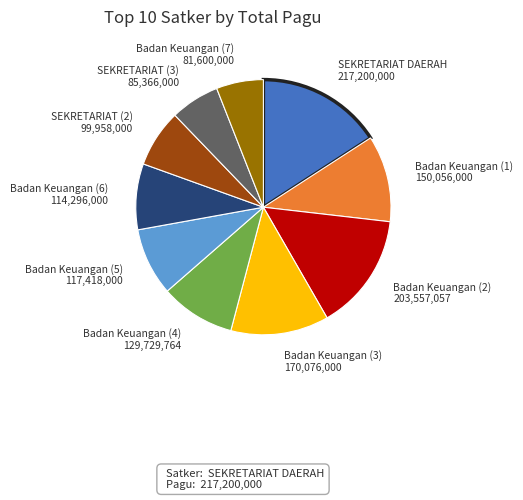

Which slice is the largest?

SEKRETARIAT DAERAH